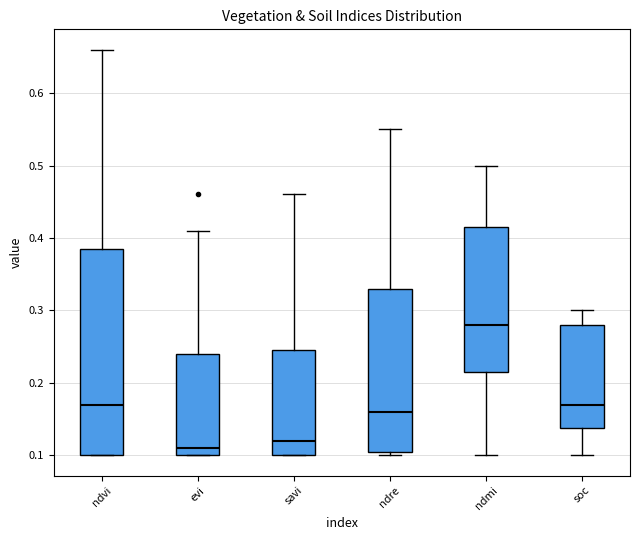

Which box's median line is the highest?

ndmi